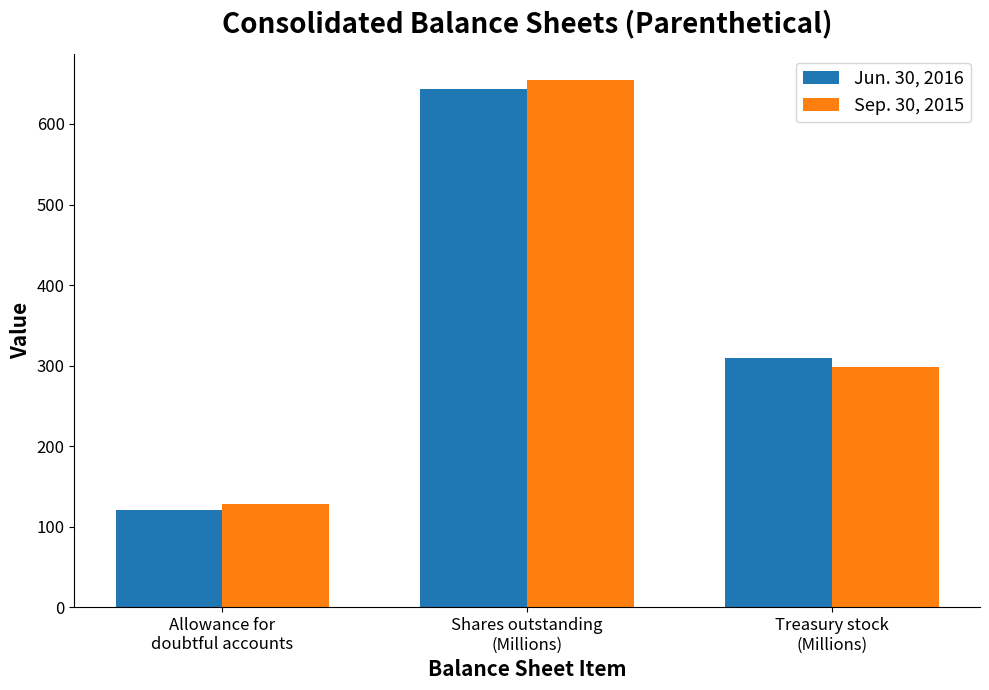

What are all the series names shown in the legend?

Jun. 30, 2016, Sep. 30, 2015